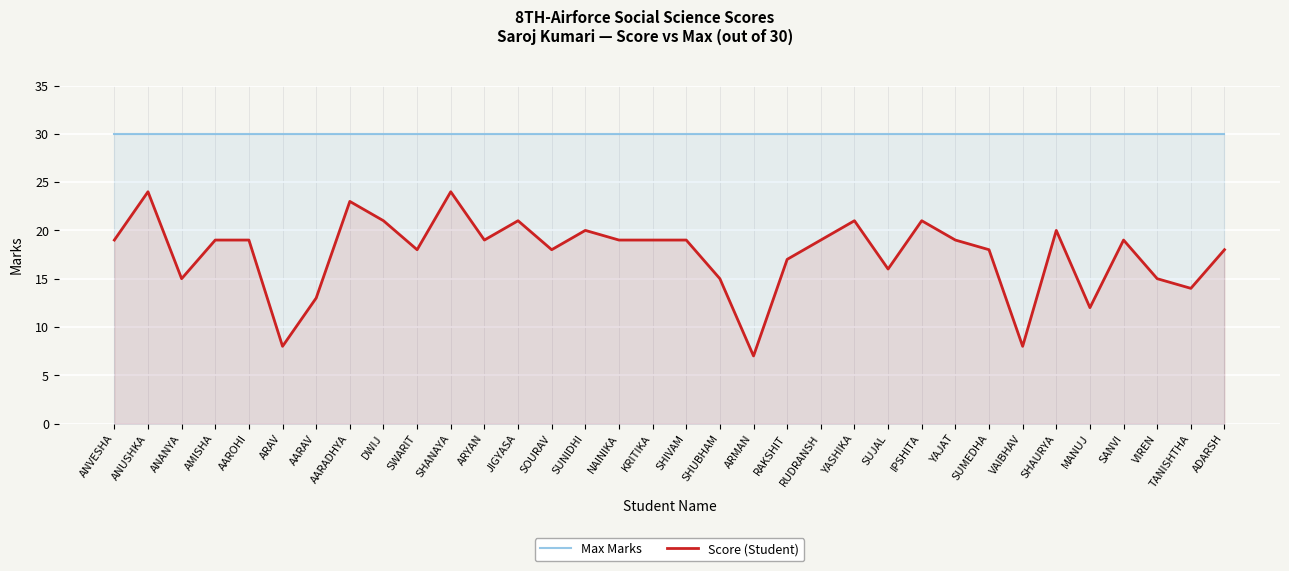

What are all the series names shown in the legend?

Max Marks, Score (Student)